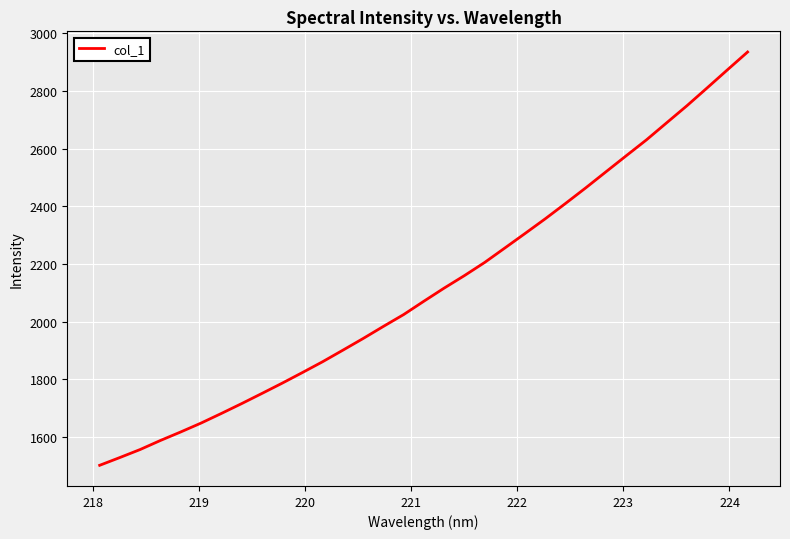

What is the difference between the maximum and minimum values?

1433.8